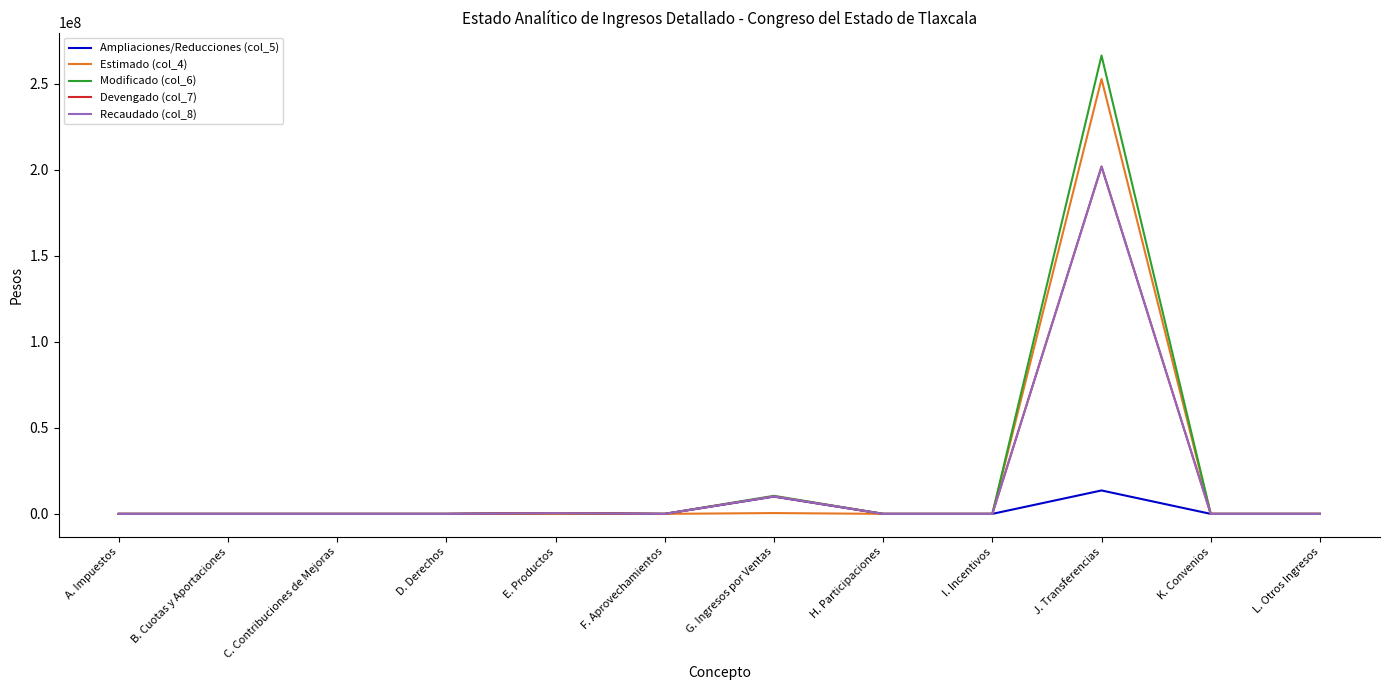

Does the chart have visible grid lines?

No